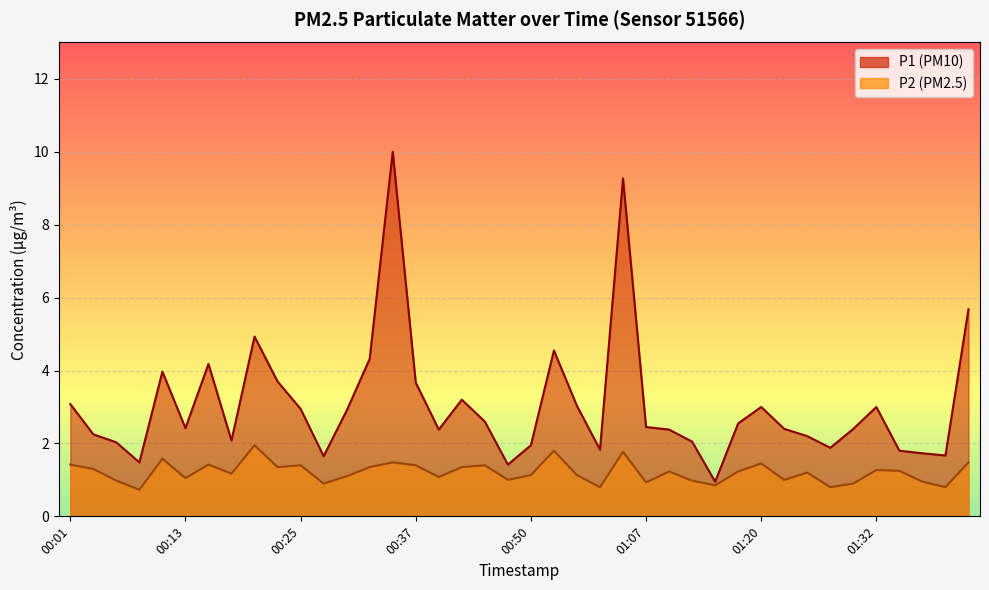

Reading left to right, list all the values displayed in this chart.

P1: 3.1	2.2	2.0	1.5	4.0	2.4	4.2	2.1	4.9	3.7	3.0	1.6	2.9	4.3	10.0	3.7	2.4	3.2	2.6	1.4	1.9	4.5	3.0	1.8	9.3	2.5	2.4	2.0	0.9	2.5	3.0	2.4	2.2	1.9	2.4	3.0	1.8	1.7	1.7	5.7
P2: 1.4	1.3	1.0	0.7	1.6	1.1	1.4	1.2	1.9	1.4	1.4	0.9	1.1	1.4	1.5	1.4	1.1	1.4	1.4	1.0	1.1	1.8	1.1	0.8	1.8	0.9	1.2	1.0	0.8	1.2	1.4	1.0	1.2	0.8	0.9	1.3	1.2	0.9	0.8	1.5